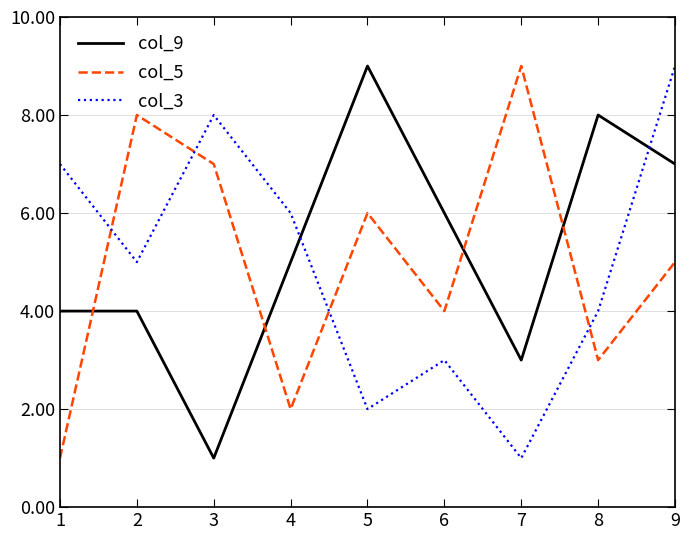

Reading left to right, transcribe all the data shown in this chart.

col_9: 4	4	1	5	9	6	3	8	7
col_5: 1	8	7	2	6	4	9	3	5
col_3: 7	5	8	6	2	3	1	4	9